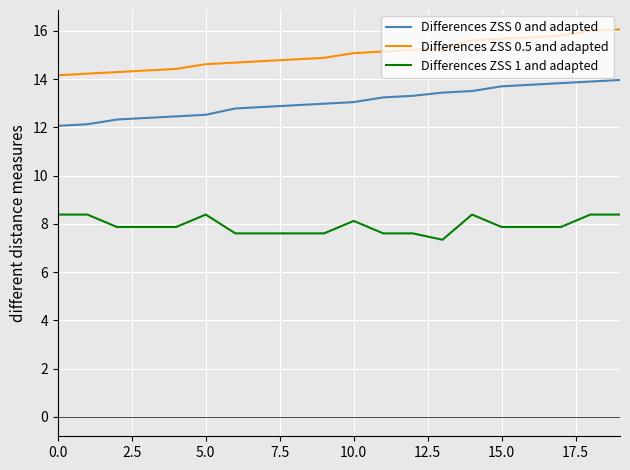

Rank the series by their maximum value, from highest to lowest.

Differences ZSS 0.5 and adapted, Differences ZSS 0 and adapted, Differences ZSS 1 and adapted